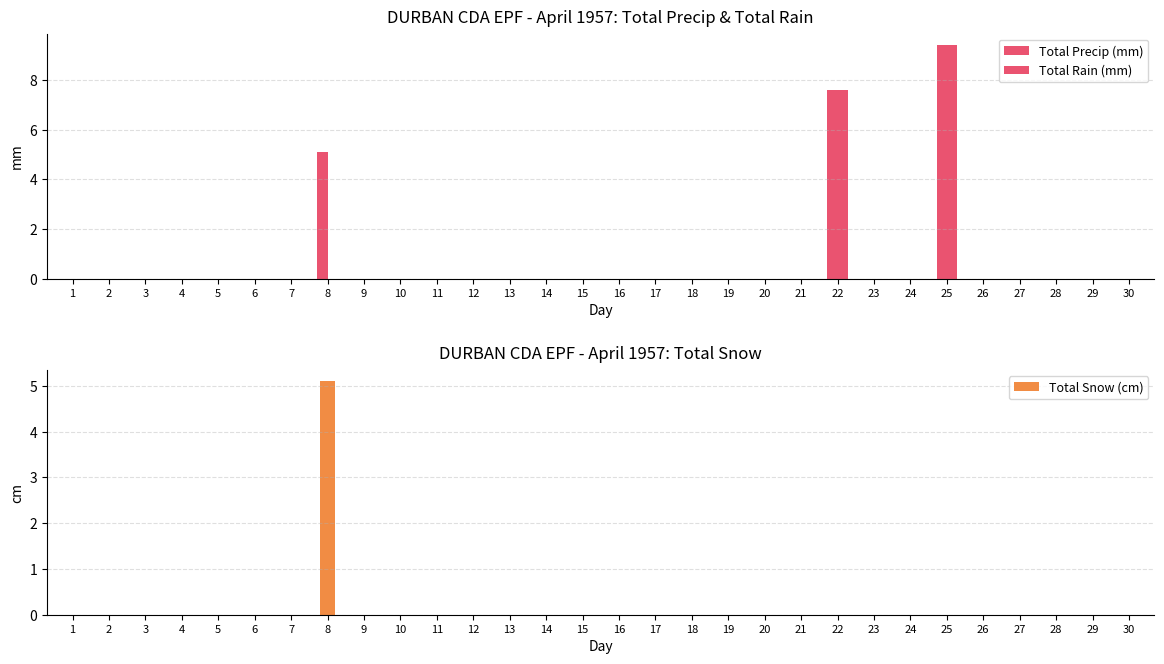

List the series in order of their peak value, highest first.

Total Precip (mm), Total Rain (mm), Total Snow (cm)